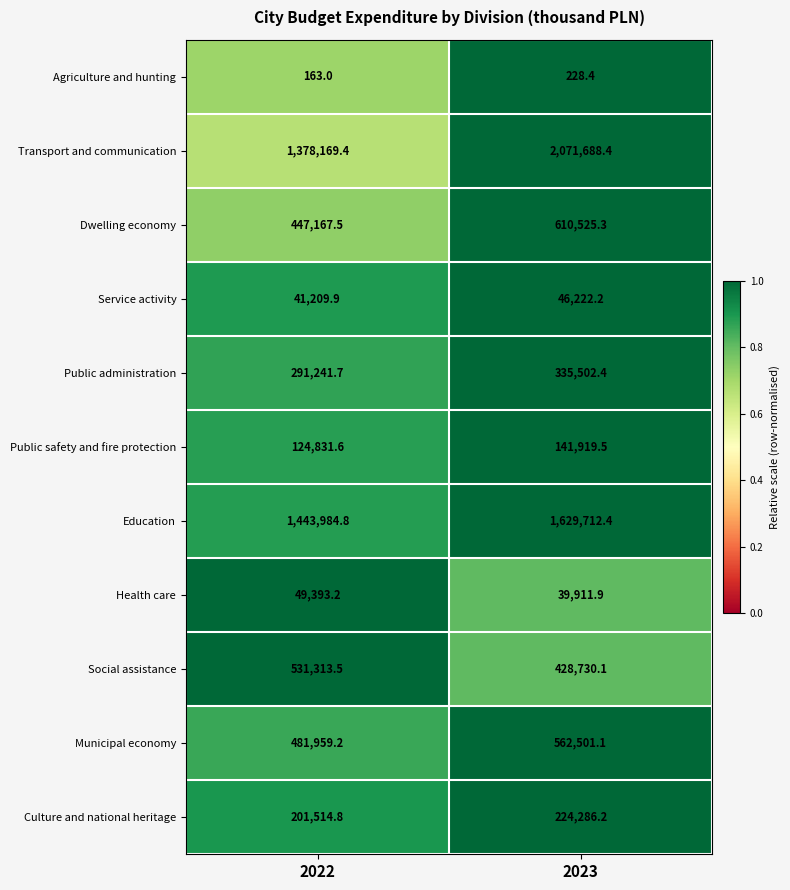

Reading left to right, what are all the values shown in this chart?

Agriculture and hunting: 2022=163.0	2023=228.4
Transport and communication: 2022=1378169.4	2023=2071688.4
Dwelling economy: 2022=447167.5	2023=610525.3
Service activity: 2022=41209.9	2023=46222.2
Public administration: 2022=291241.7	2023=335502.4
Public safety and fire protection: 2022=124831.6	2023=141919.5
Education: 2022=1443984.8	2023=1629712.4
Health care: 2022=49393.2	2023=39911.9
Social assistance: 2022=531313.5	2023=428730.1
Municipal economy: 2022=481959.2	2023=562501.1
Culture and national heritage: 2022=201514.8	2023=224286.2